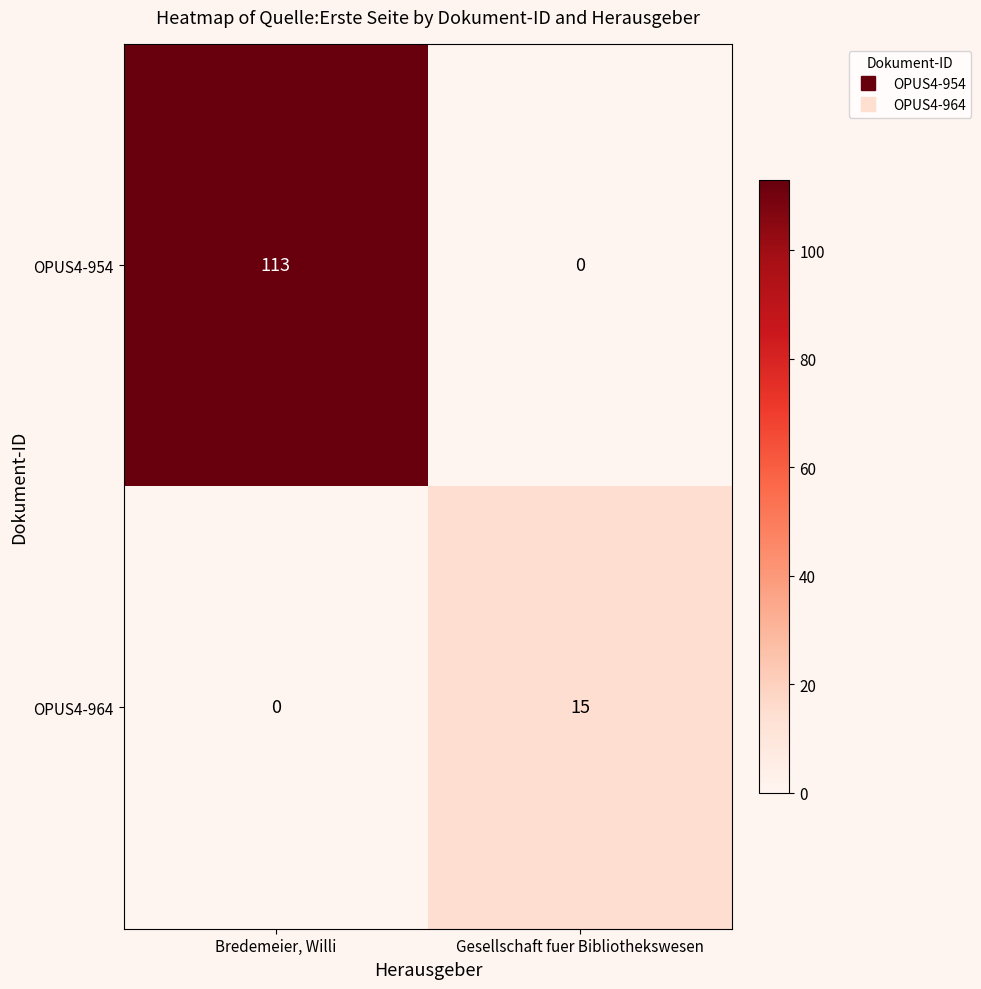

Which category has the highest value across all series?

Bredemeier, Willi